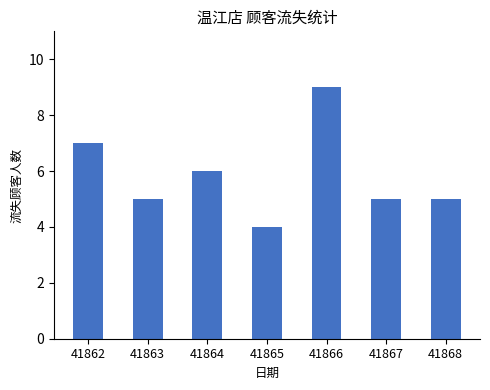

What is the maximum value shown in the chart?

9